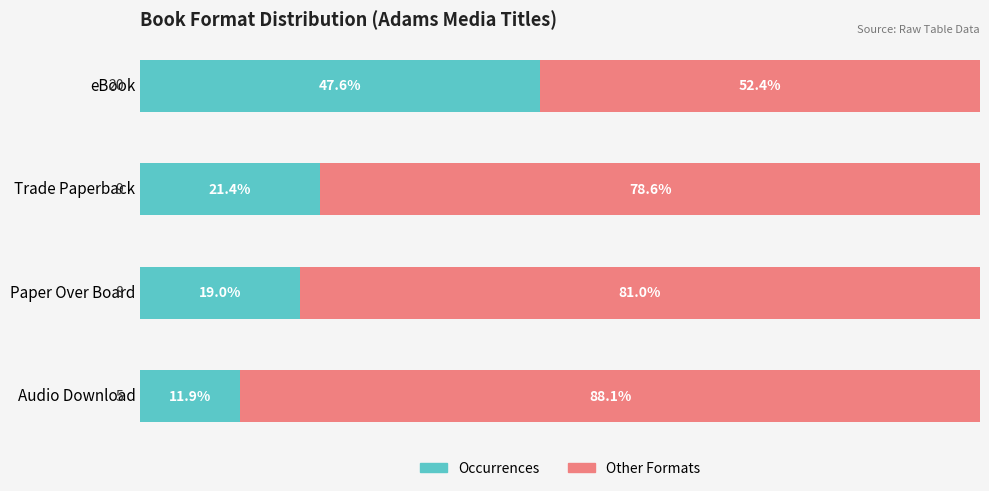

At which label does Occurrences reach its minimum?

Audio Download